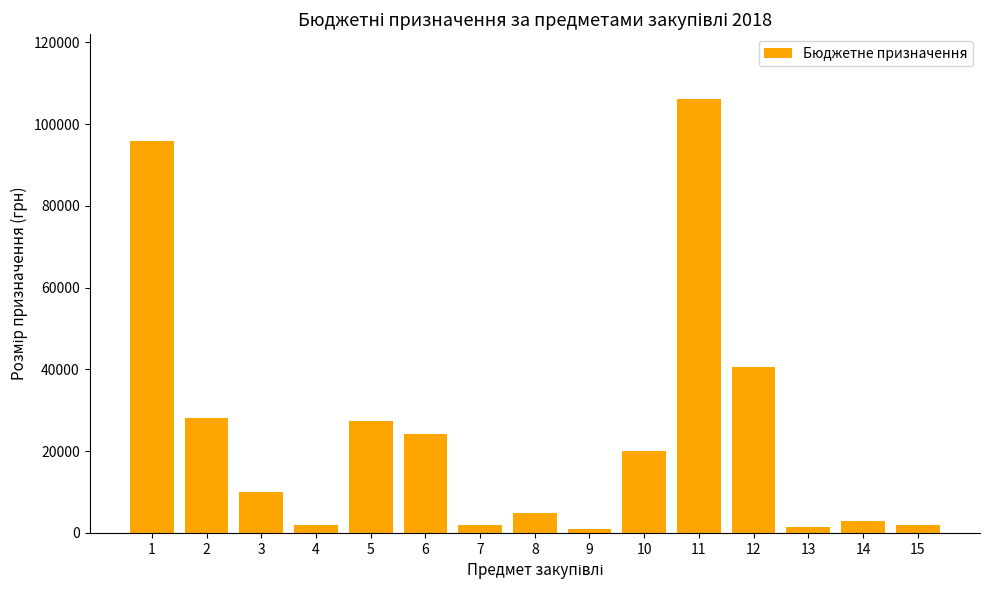

The chart shows a value of 96000 at 1. True or false?

True